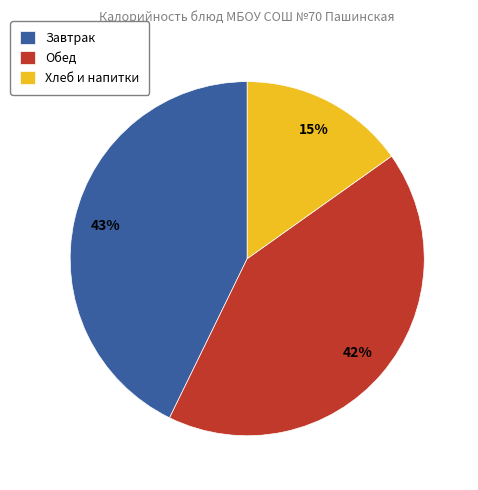

Combined, do Завтрак and Обед account for over 50%?

Yes